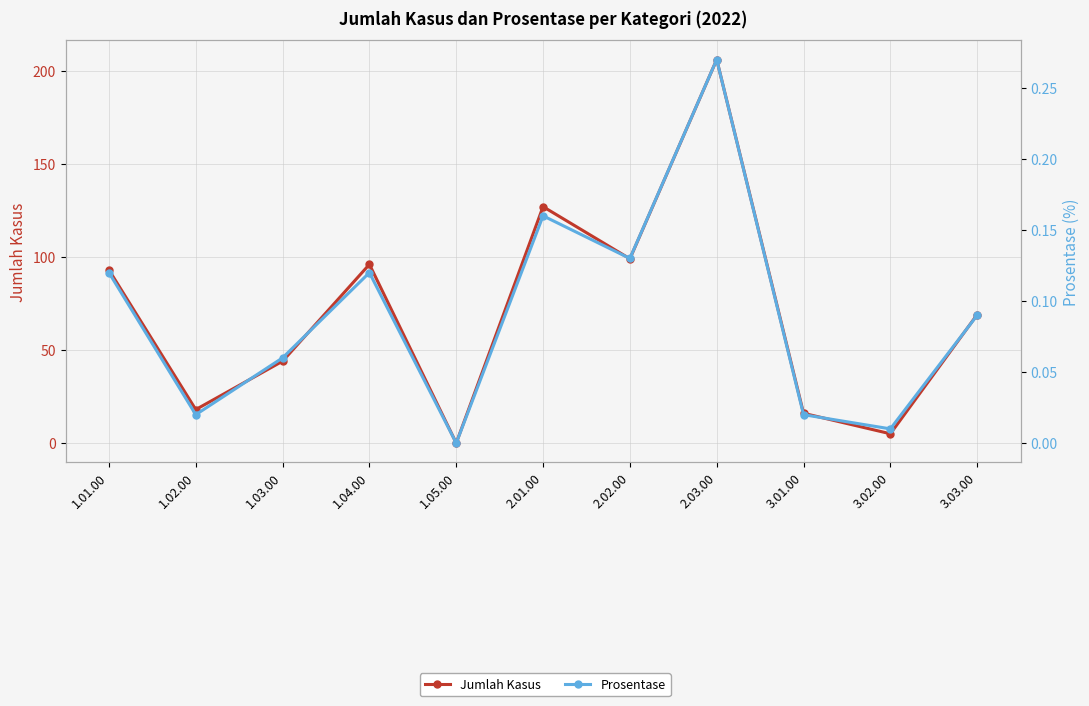

The Jumlah Kasus series shows 6.2 at 3.01.00. True or false?

False